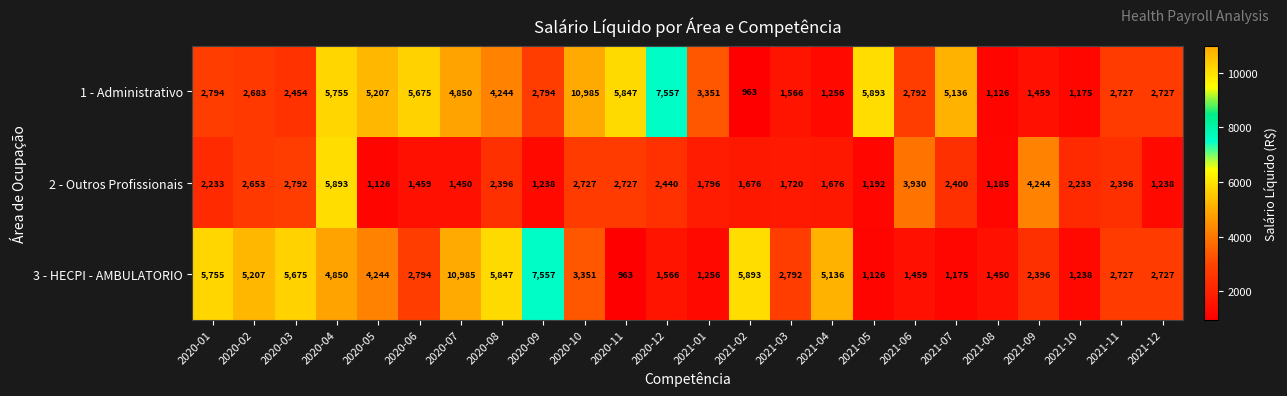

Which series changed the most between 2020-08 and 2020-09?

3 - HECPI - AMBULATORIO